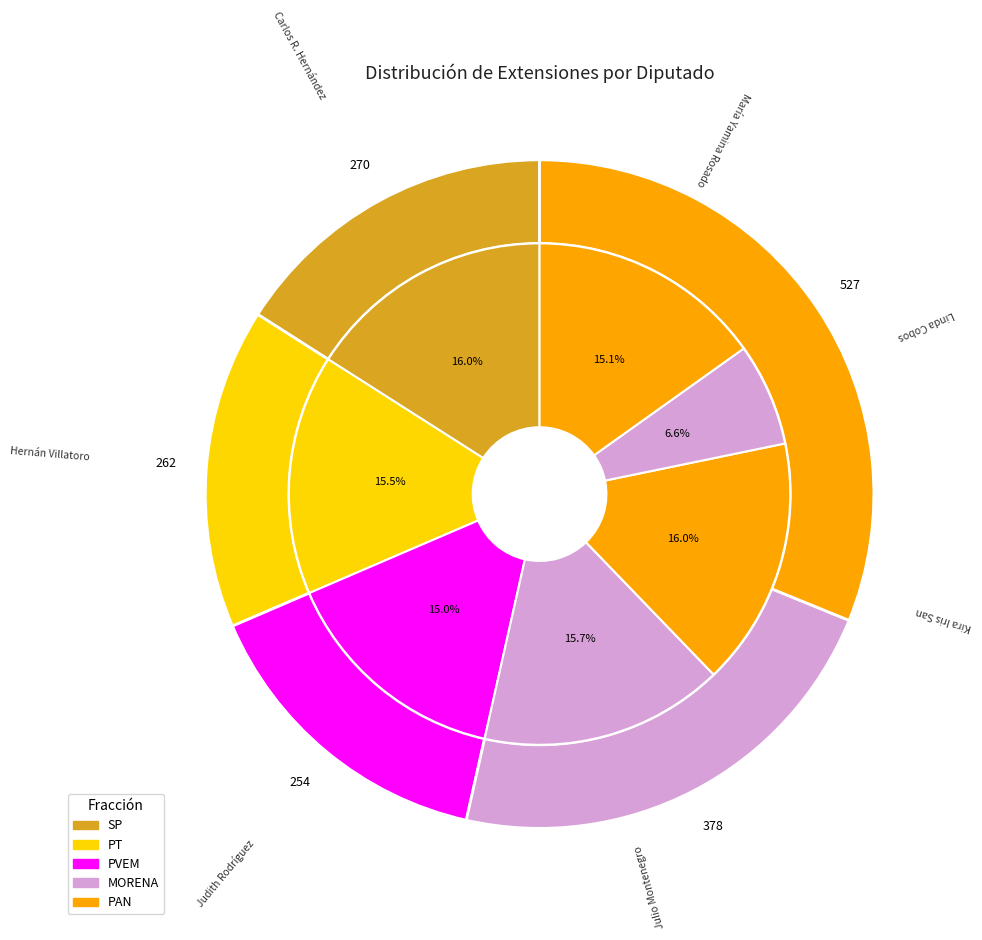

True or false: Hernán Villatoro Barrios (XVI) accounts for 15% of the total.

True